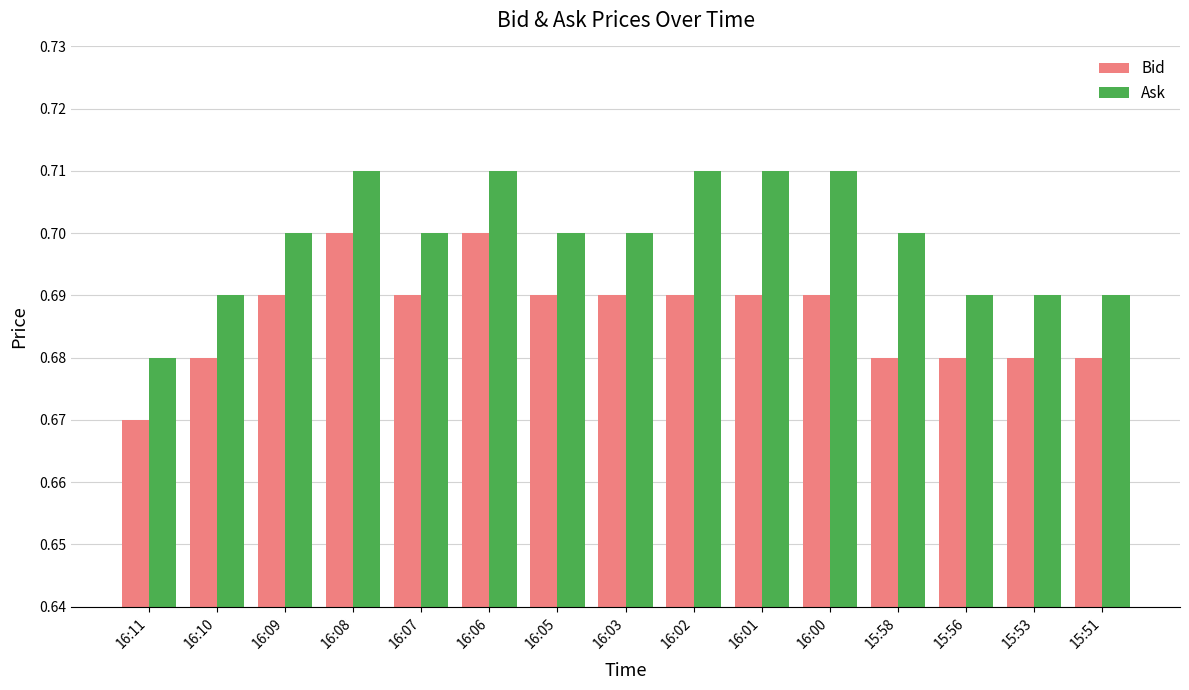

What is the sum of the Ask values at 16:02 and 16:00?

1.4